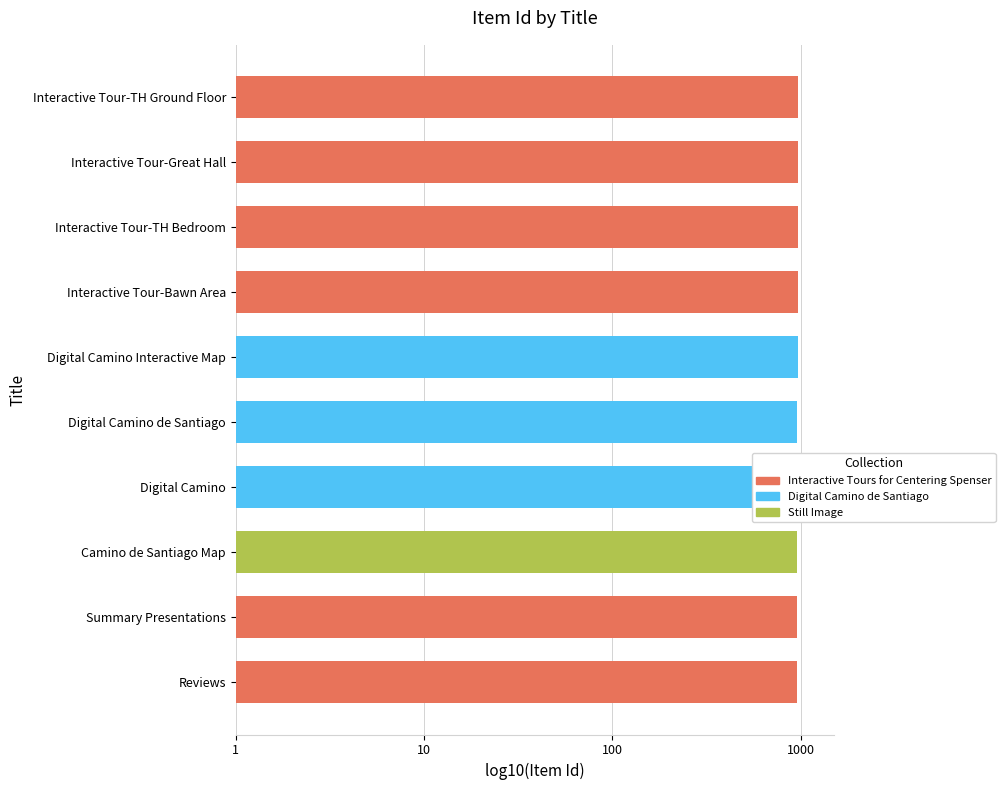

Does the chart contain any negative values?

No